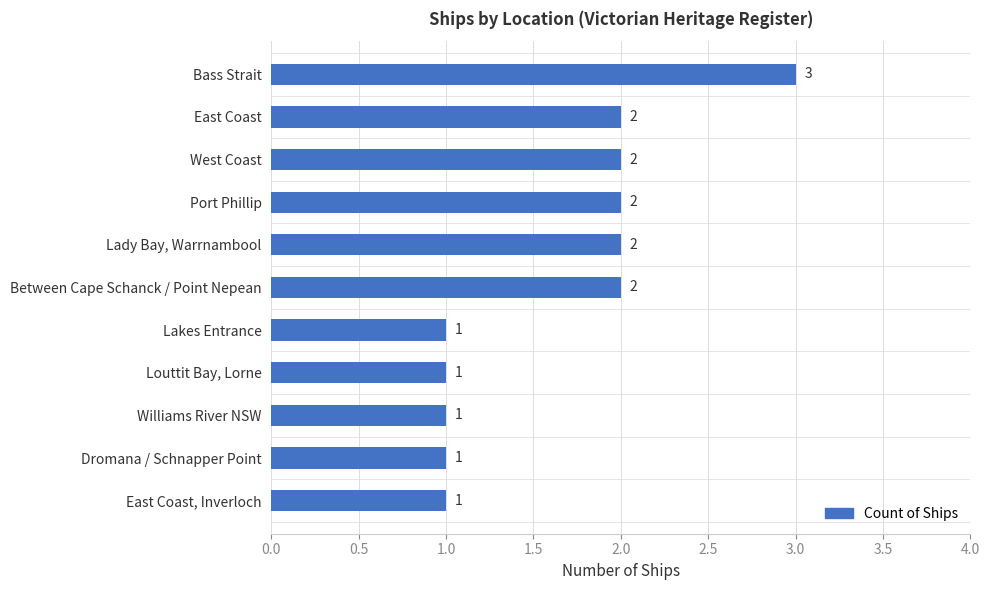

What is the difference between the second highest and second lowest values?

1